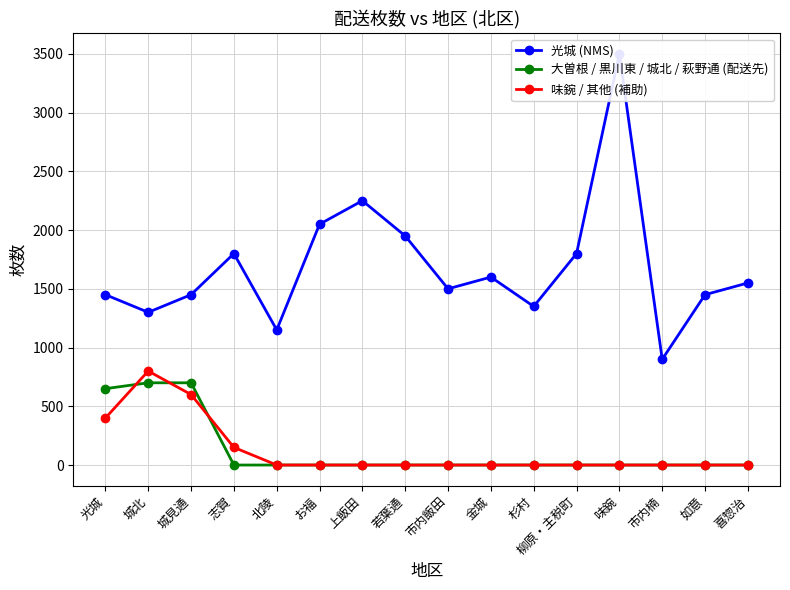

True or false: 光城 (NMS) and 味鋺 / 其他 (補助) intersect in this chart.

False